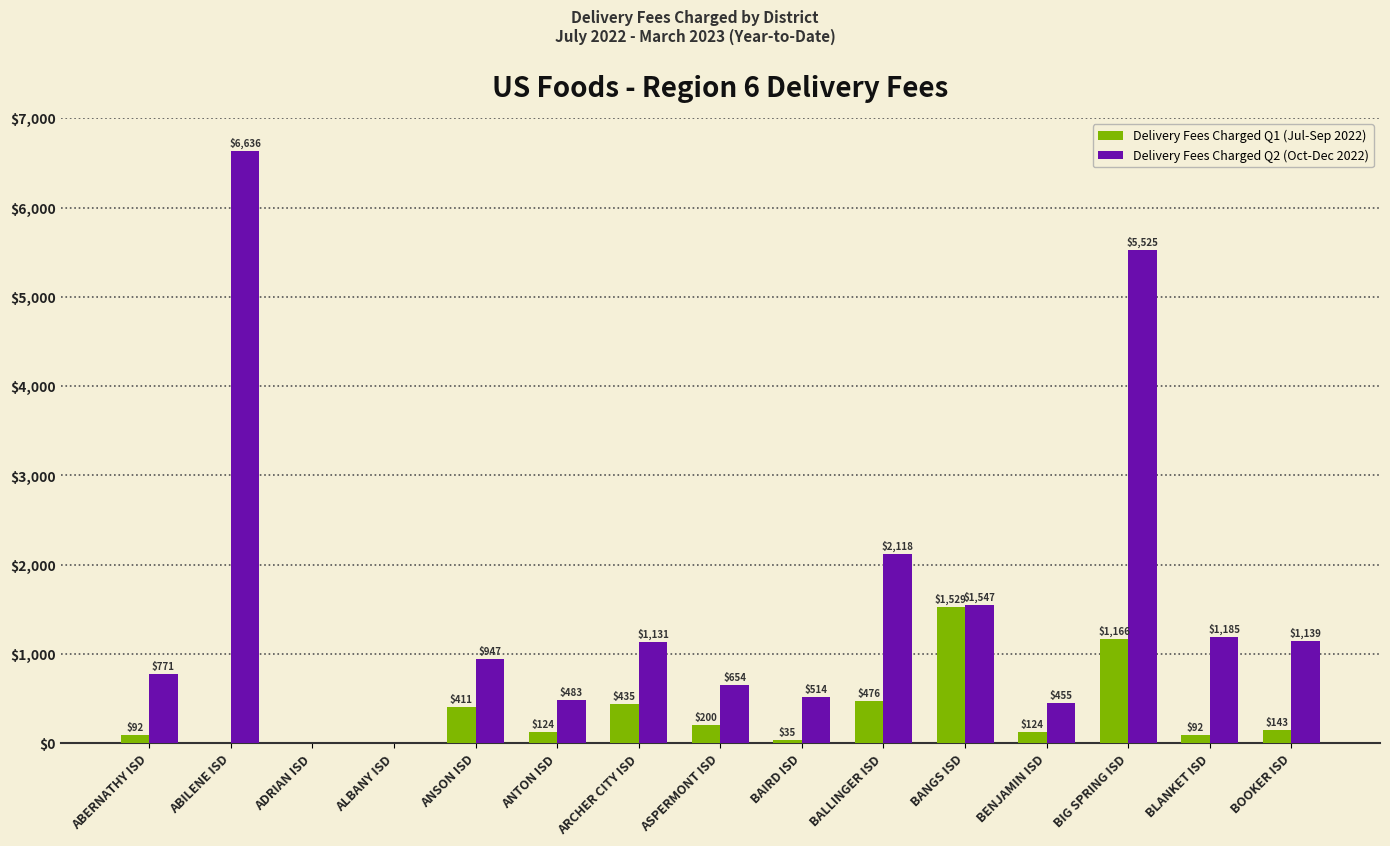

Where is Delivery Fees Charged Q2 (Oct-Dec 2022) nearest to the value 3318?

BALLINGER ISD